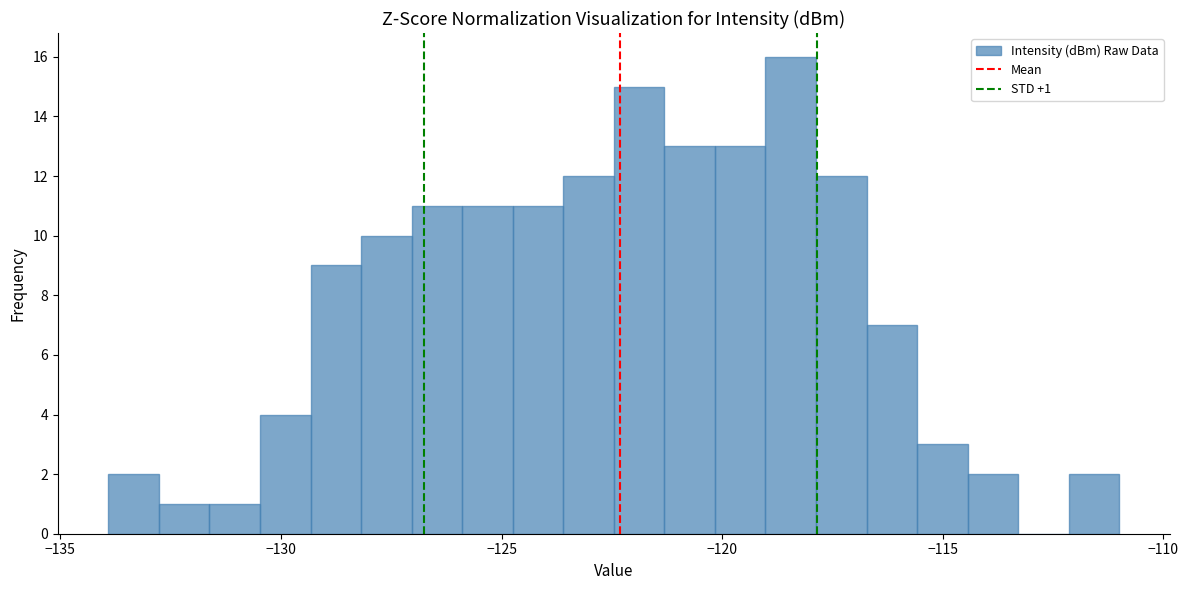

Read against the x-axis, roughly where is the centre of the tallest bar?

-118.5